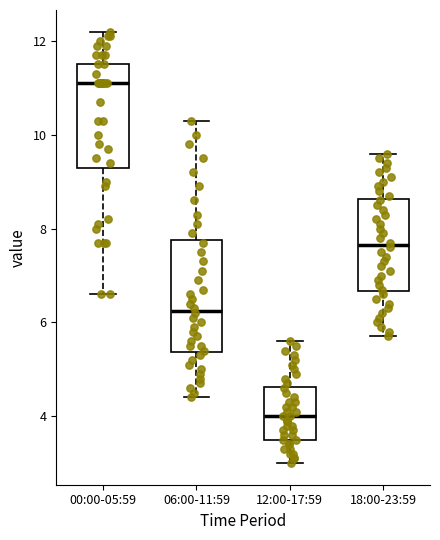

Which box has the highest median line?

00:00-05:59